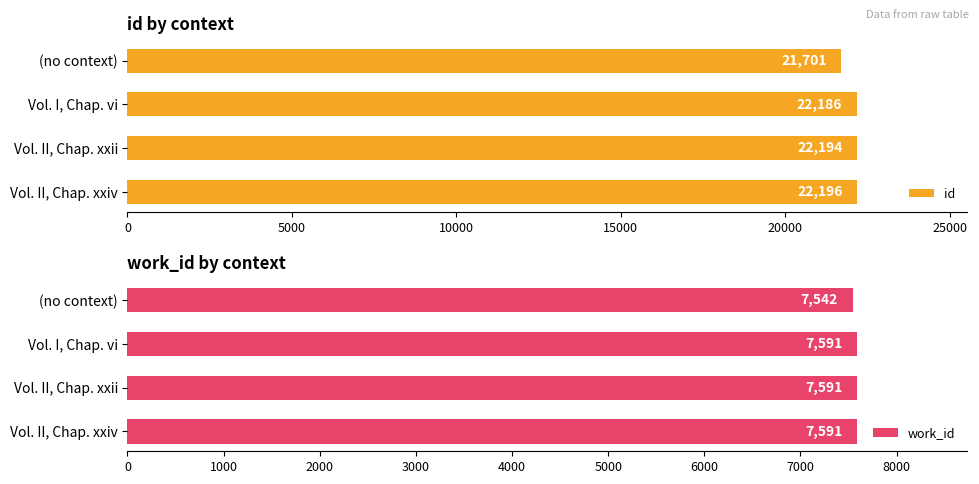

What is the sum of the work_id values at Vol. II, Chap. xxii and (no context)?

15133